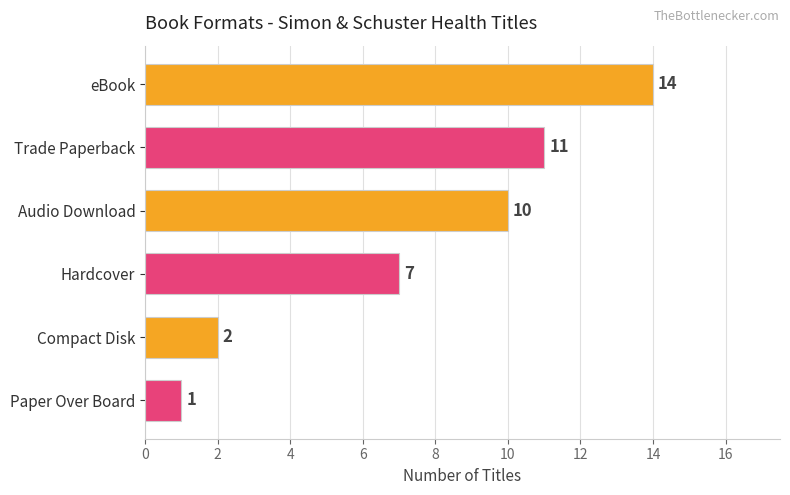

What is the average value?

8